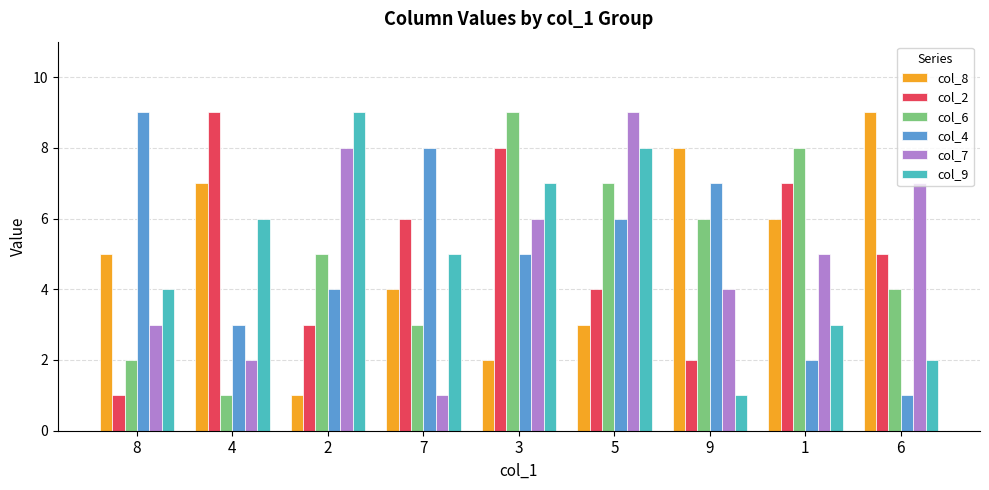

Is the value of col_9 at 9 greater than the value of col_4 at 3?

No